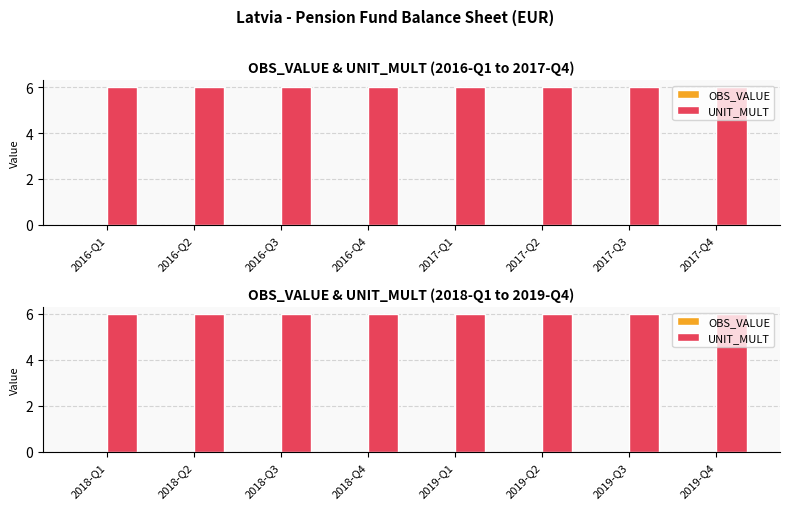

Which series has the largest total across all categories?

UNIT_MULT